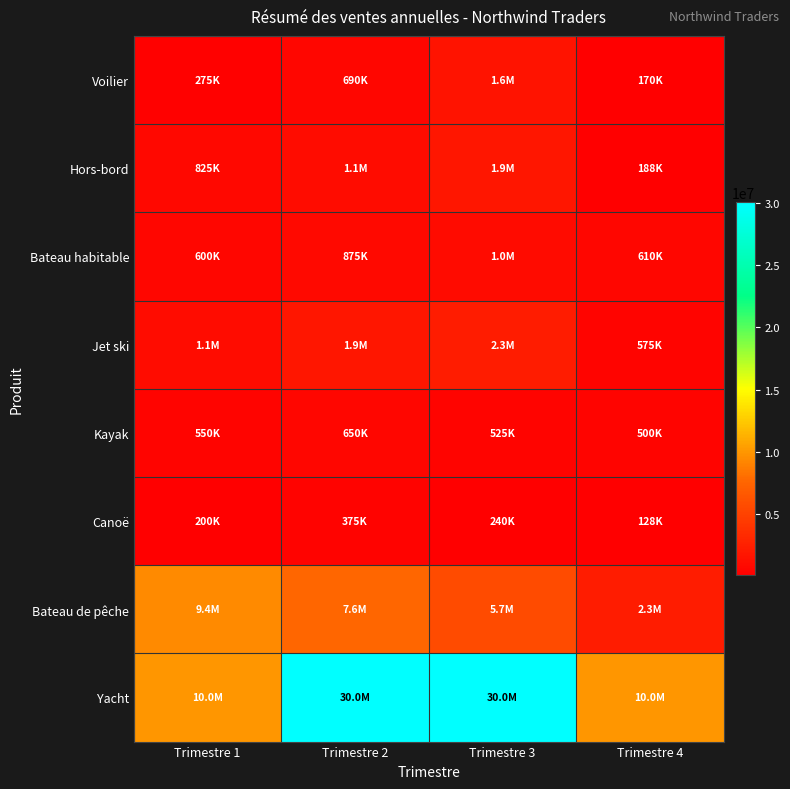

Reading right to left, extract all data points from this chart.

Voilier: Trimestre 4=169500	Trimestre 3=1600000	Trimestre 2=690000	Trimestre 1=275000
Hors-bord: Trimestre 4=188400	Trimestre 3=1870000	Trimestre 2=1145000	Trimestre 1=825000
Bateau habitable: Trimestre 4=610000	Trimestre 3=1025000	Trimestre 2=875000	Trimestre 1=600000
Jet ski: Trimestre 4=575000	Trimestre 3=2300000	Trimestre 2=1850000	Trimestre 1=1150000
Kayak: Trimestre 4=500000	Trimestre 3=525000	Trimestre 2=650000	Trimestre 1=550000
Canoë: Trimestre 4=127500	Trimestre 3=240500	Trimestre 2=375000	Trimestre 1=200000
Bateau de pêche: Trimestre 4=2300000	Trimestre 3=5700000	Trimestre 2=7600000	Trimestre 1=9400000
Yacht: Trimestre 4=10000000	Trimestre 3=30000000	Trimestre 2=30010000	Trimestre 1=10000000